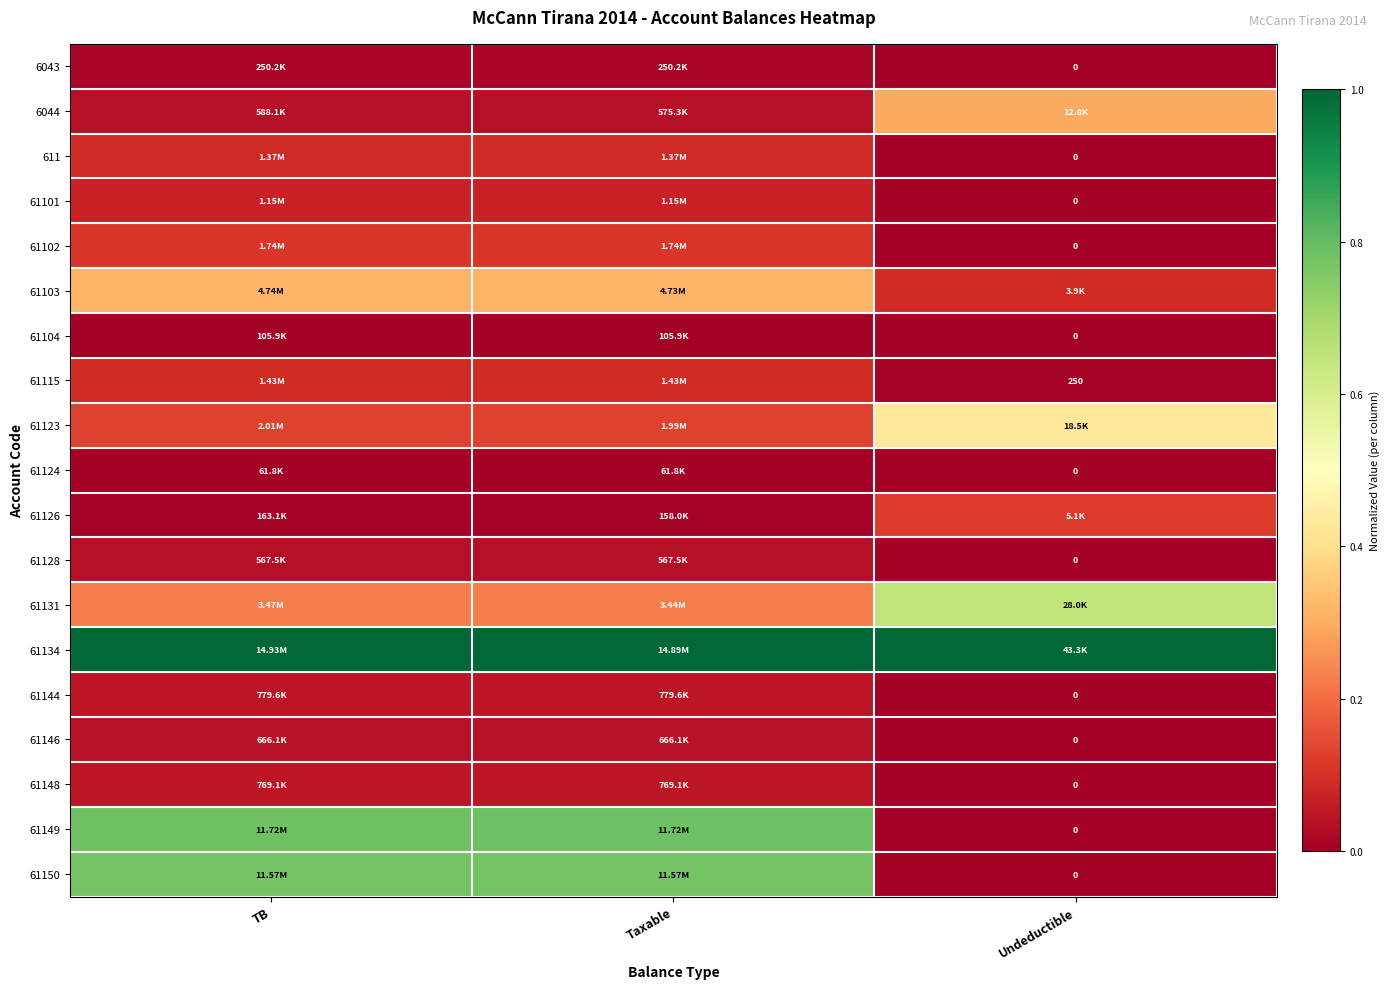

What is the total value across all series at Taxable?

3.8